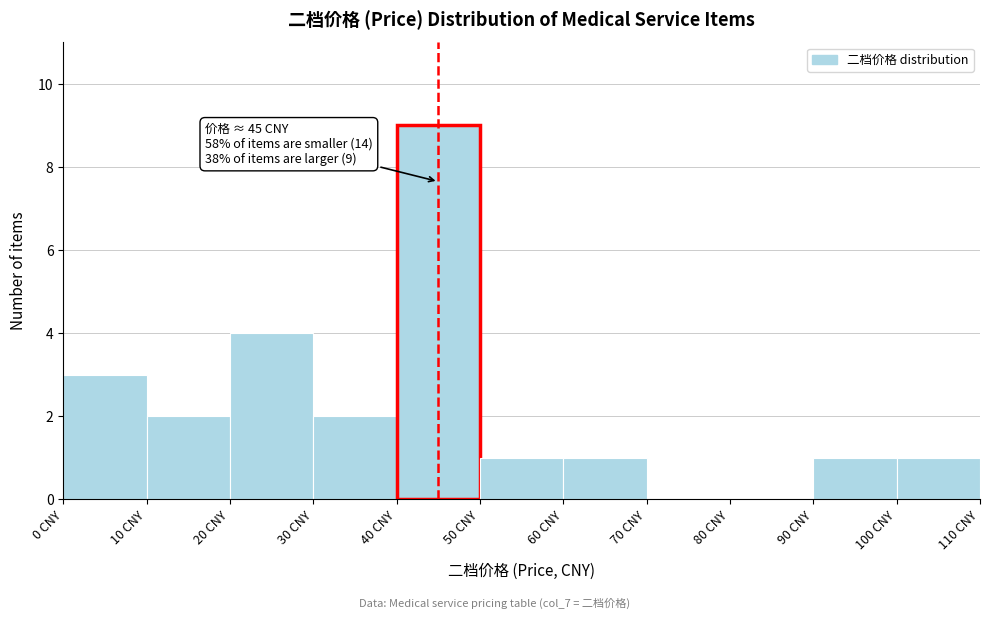

Which range on the x-axis has the tallest bar?

40 to 50